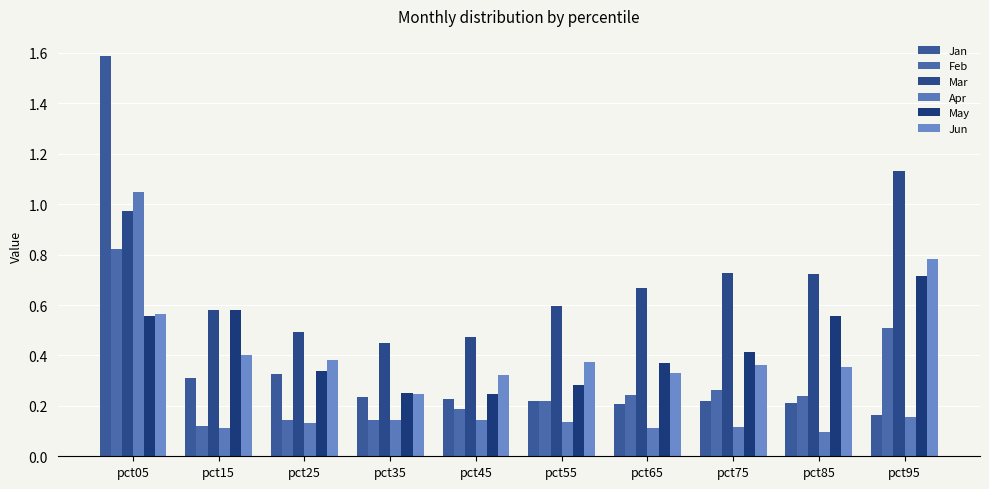

Reading left to right, what are all the values shown in this chart?

Jan: 1.6	0.3	0.3	0.2	0.2	0.2	0.2	0.2	0.2	0.2
Feb: 0.8	0.1	0.1	0.1	0.2	0.2	0.2	0.3	0.2	0.5
Mar: 1.0	0.6	0.5	0.5	0.5	0.6	0.7	0.7	0.7	1.1
Apr: 1.0	0.1	0.1	0.1	0.1	0.1	0.1	0.1	0.1	0.2
May: 0.6	0.6	0.3	0.2	0.2	0.3	0.4	0.4	0.6	0.7
Jun: 0.6	0.4	0.4	0.2	0.3	0.4	0.3	0.4	0.4	0.8